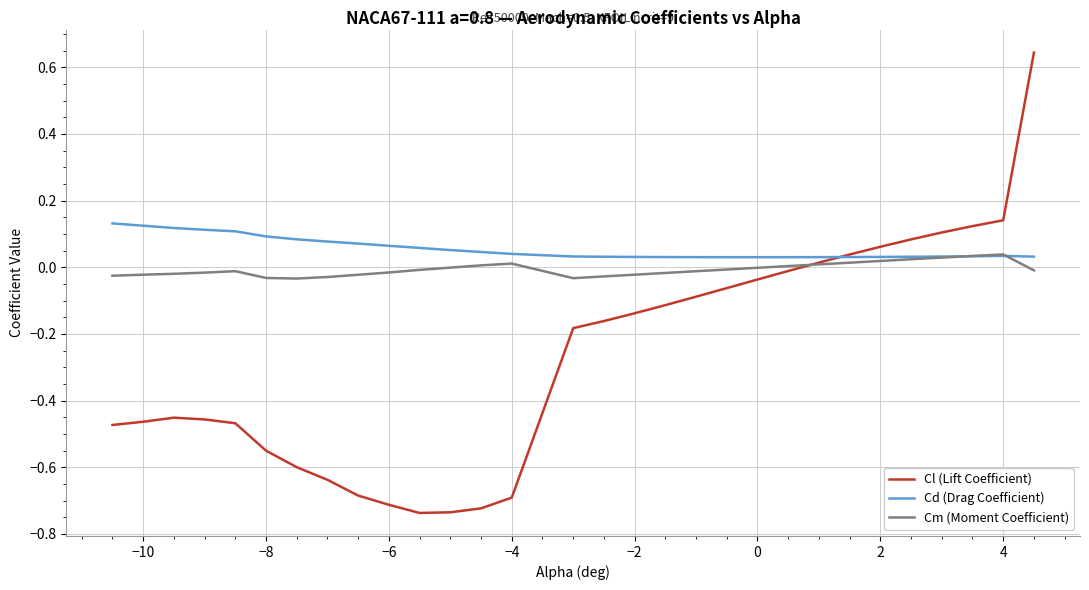

At how many categories does at least one series exceed 0?

30